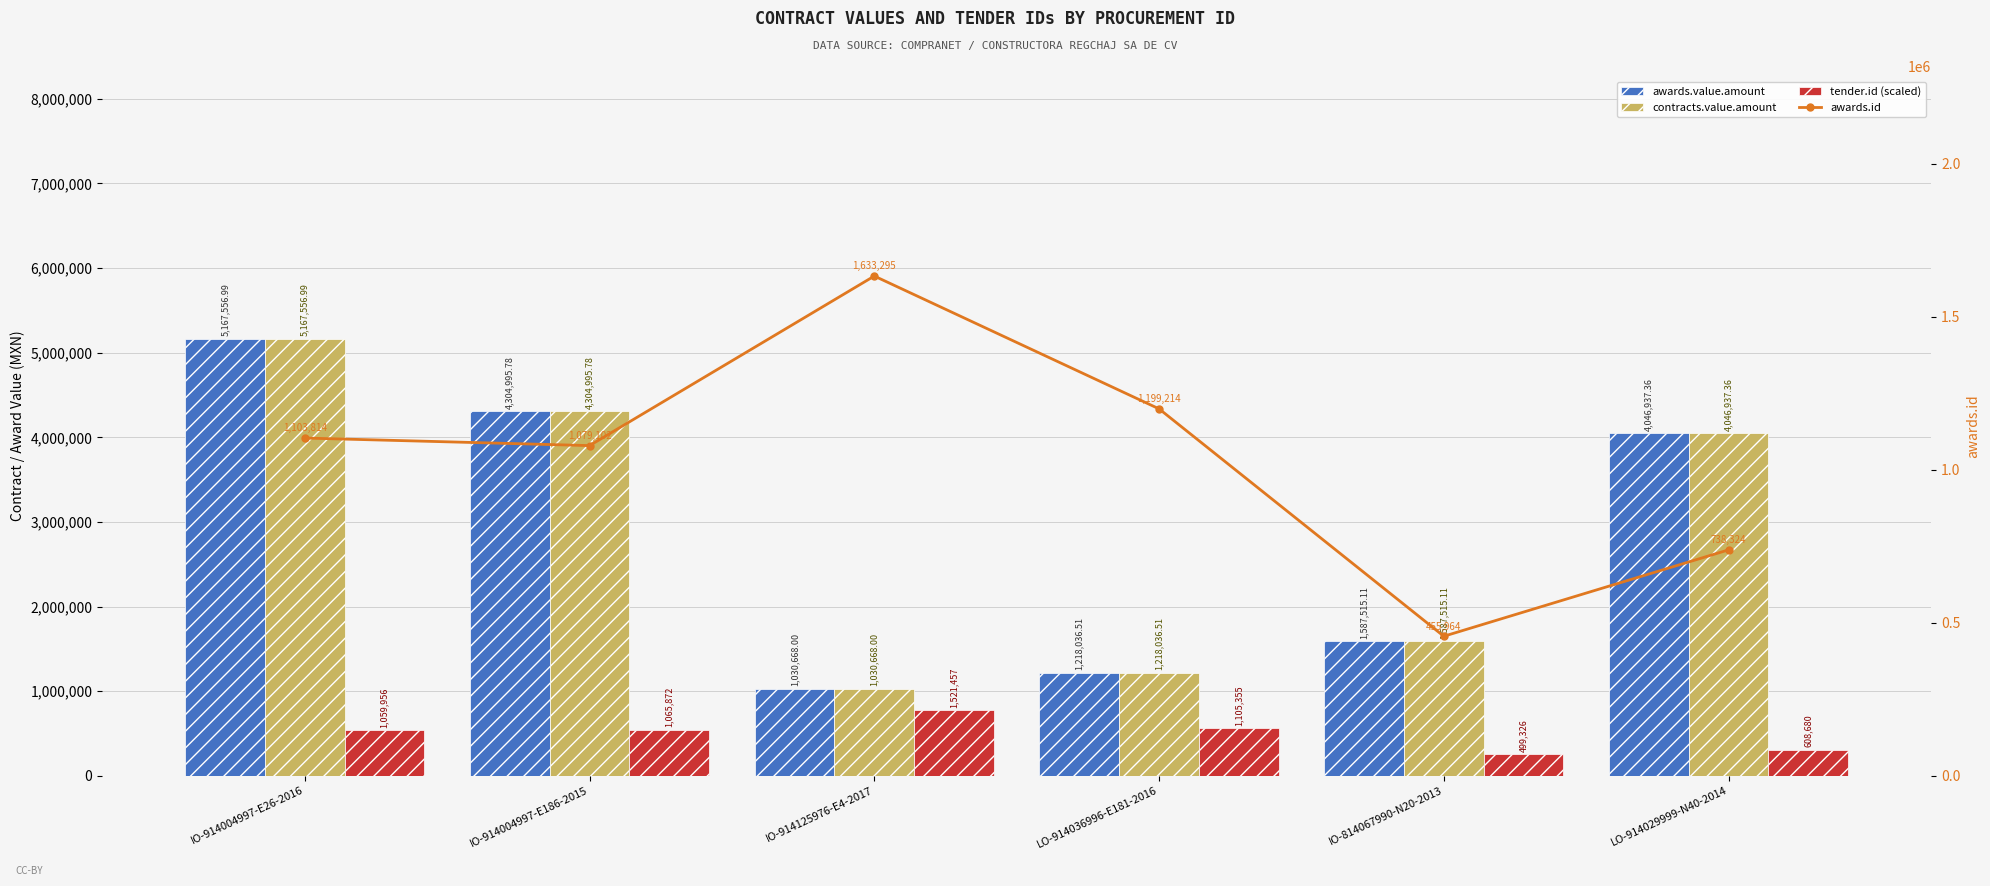

Are the bars grouped side by side (vs. stacked)?

Yes